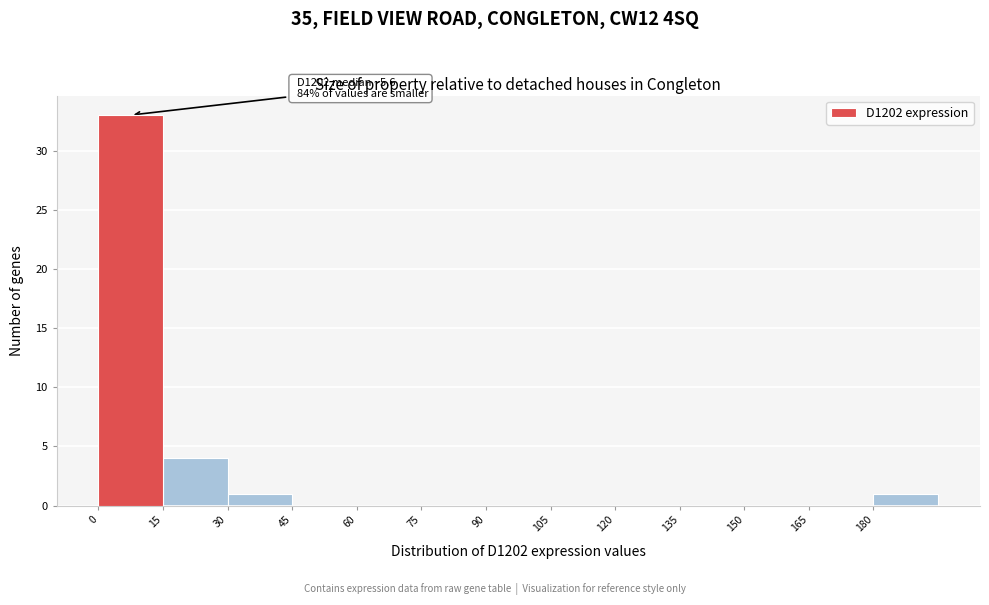

Which range on the x-axis has the tallest bar?

0 to 15